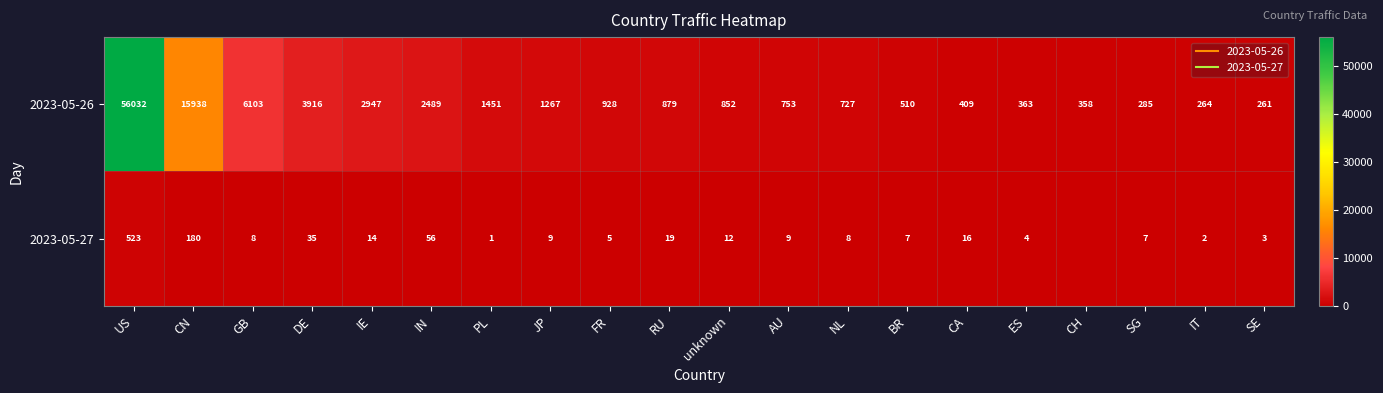

What is the total value across all series at PL?

1452